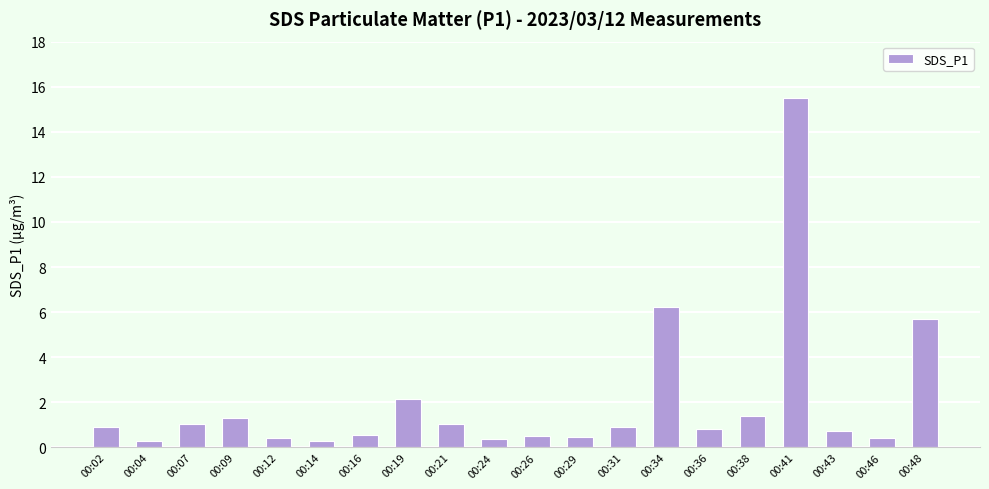

What is the change in value from 00:07 to 00:48?

+4.7